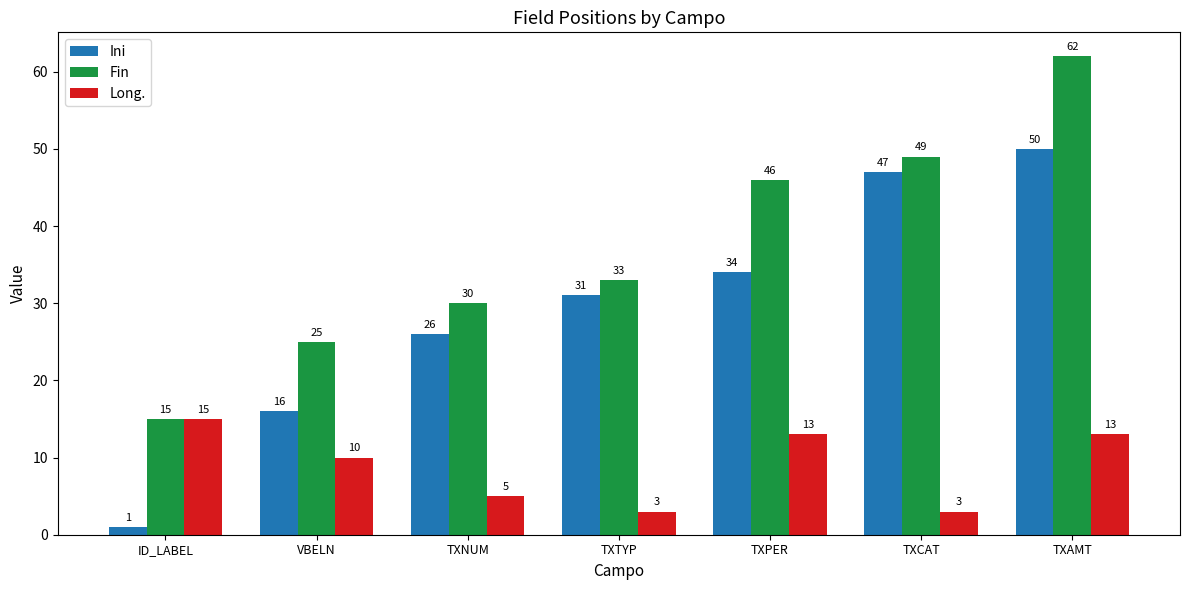

The Fin series shows 46 at TXPER. True or false?

True